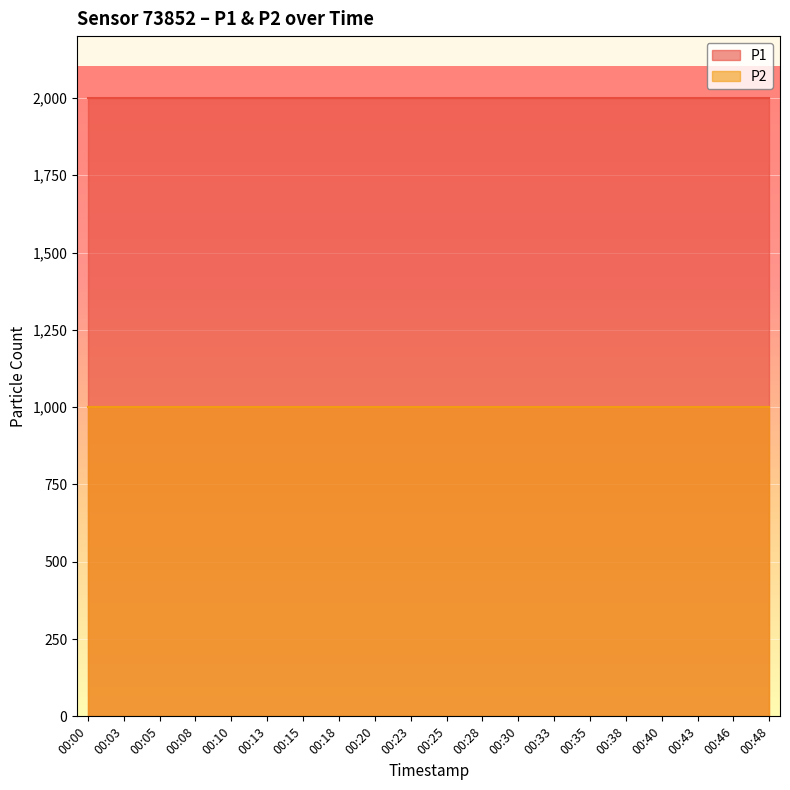

Which has a higher value, 00:05 or 00:33?

00:05